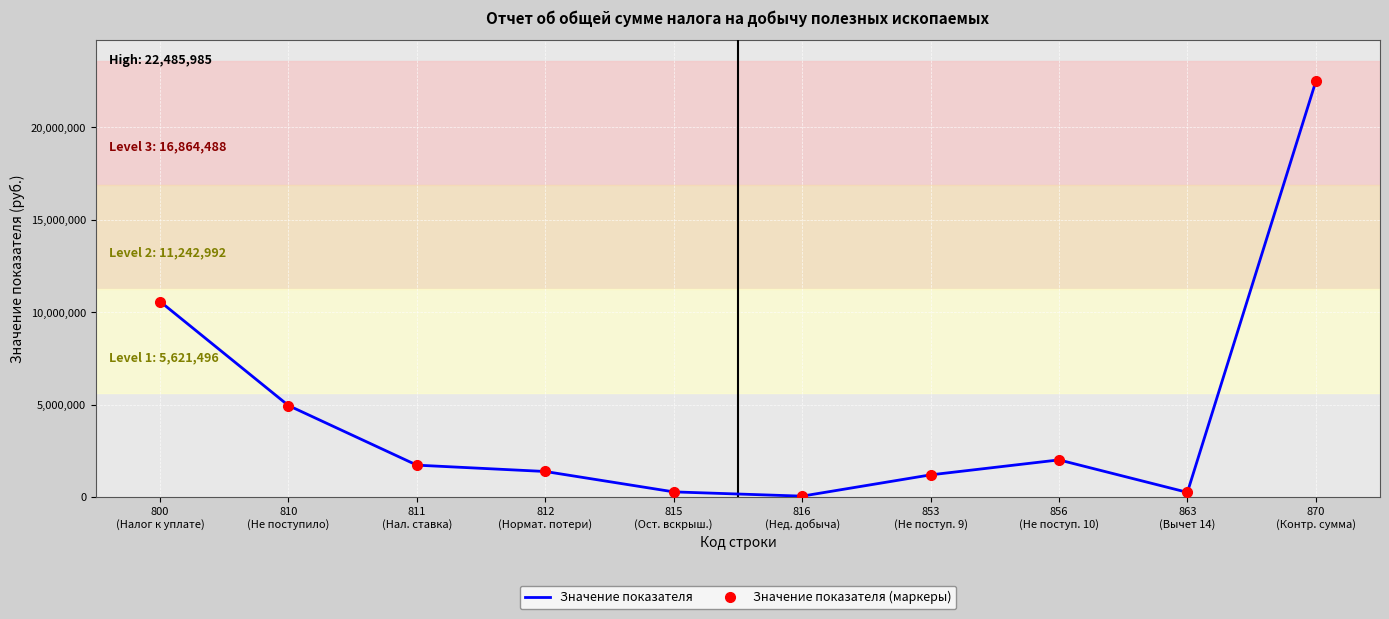

True or false: Значение показателя (маркеры) and Значение показателя intersect in this chart.

False